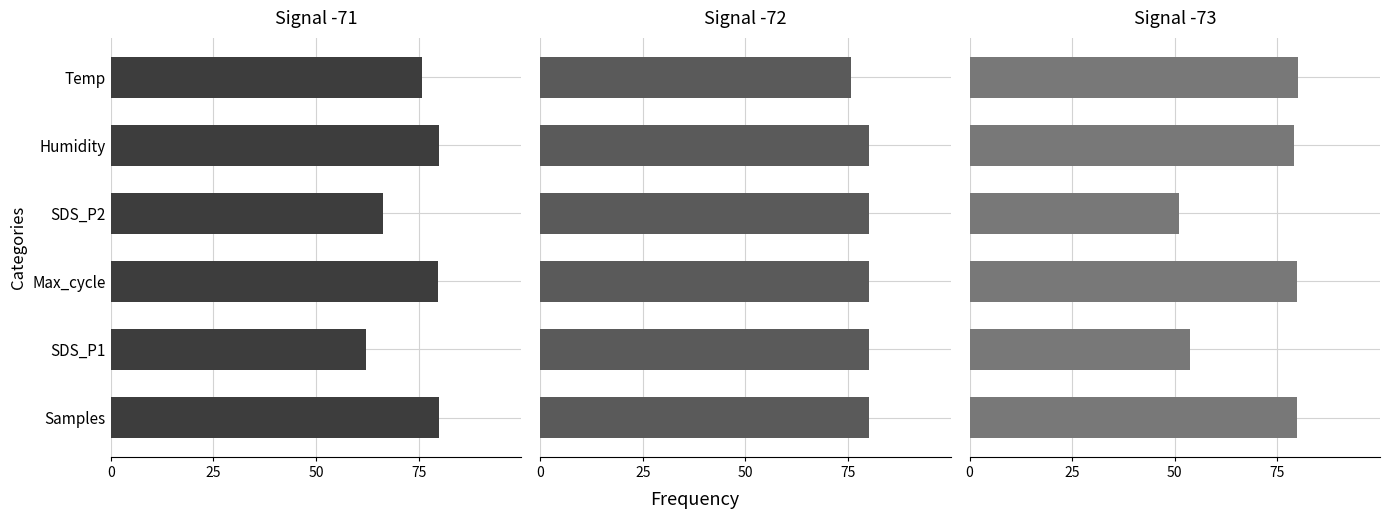

What are all the series names shown in the legend?

Signal -71, Signal -72, Signal -73